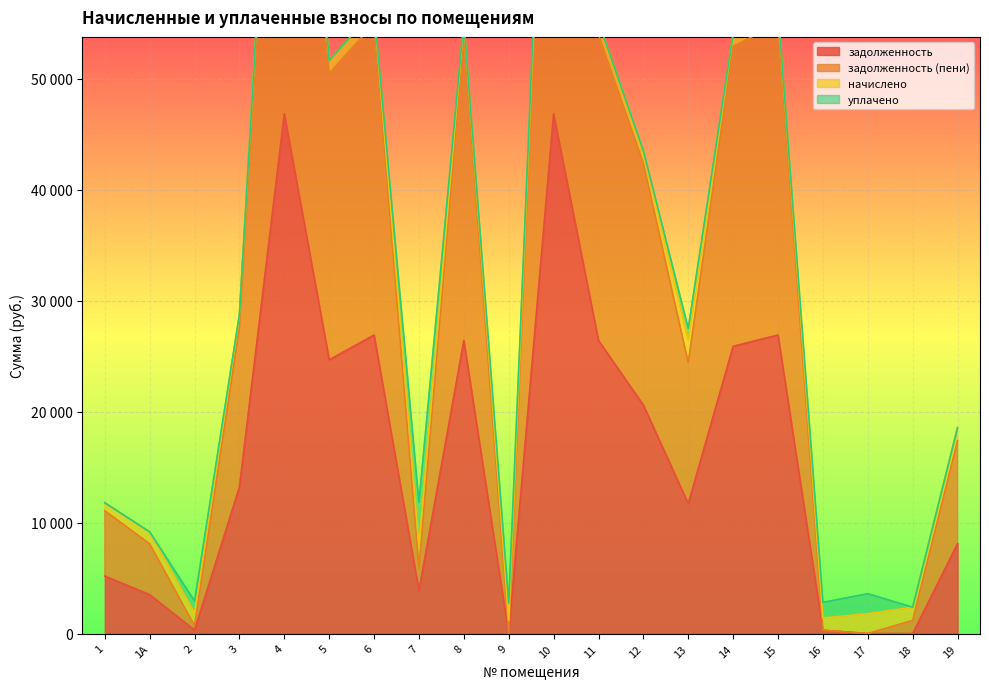

What is the sum of the задолженность values at 1 and 8?

31574.2